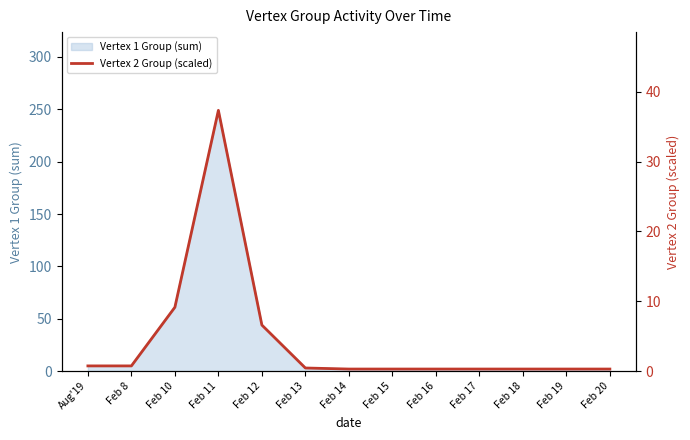

Read the value at Feb 13.

0.4